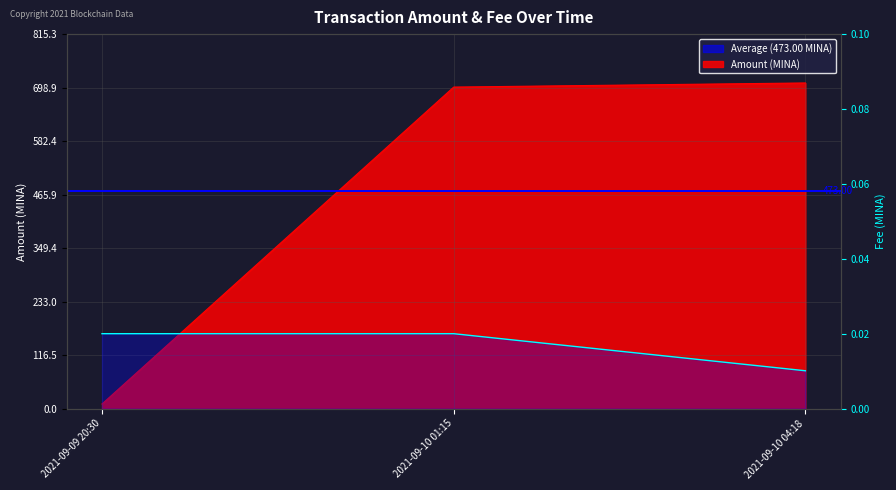

Which series has the widest spread of values?

Amount